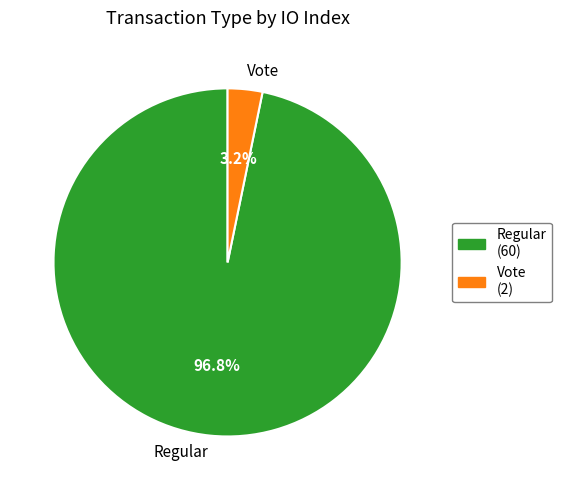

Rank the categories by value from lowest to highest.

Vote, Regular